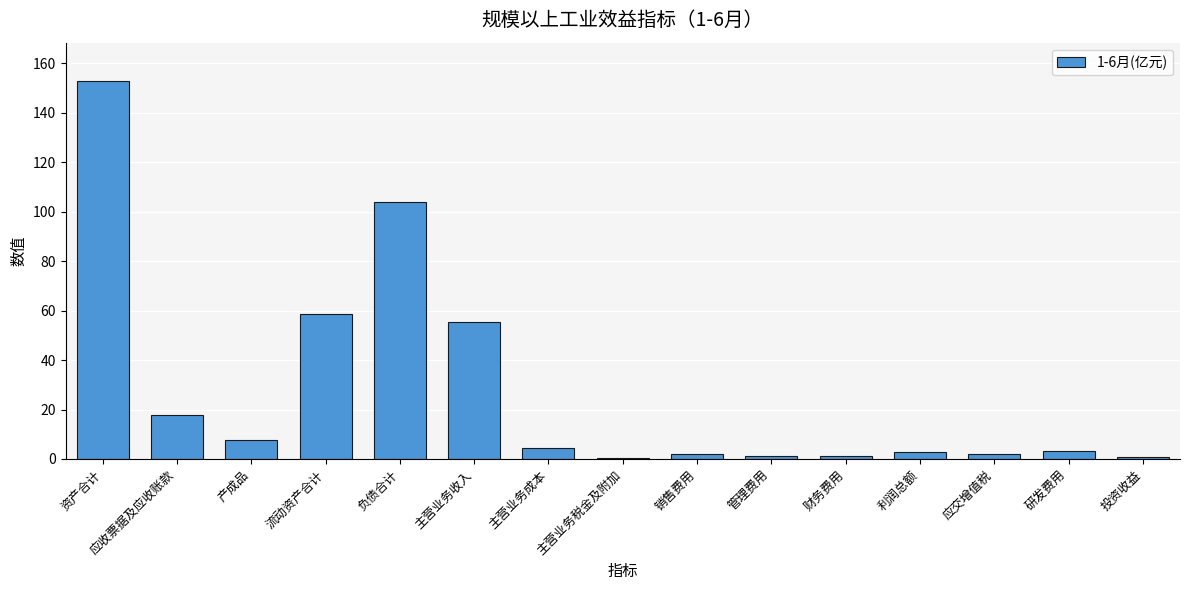

The chart shows a value of 104.1 at 负债合计. True or false?

True